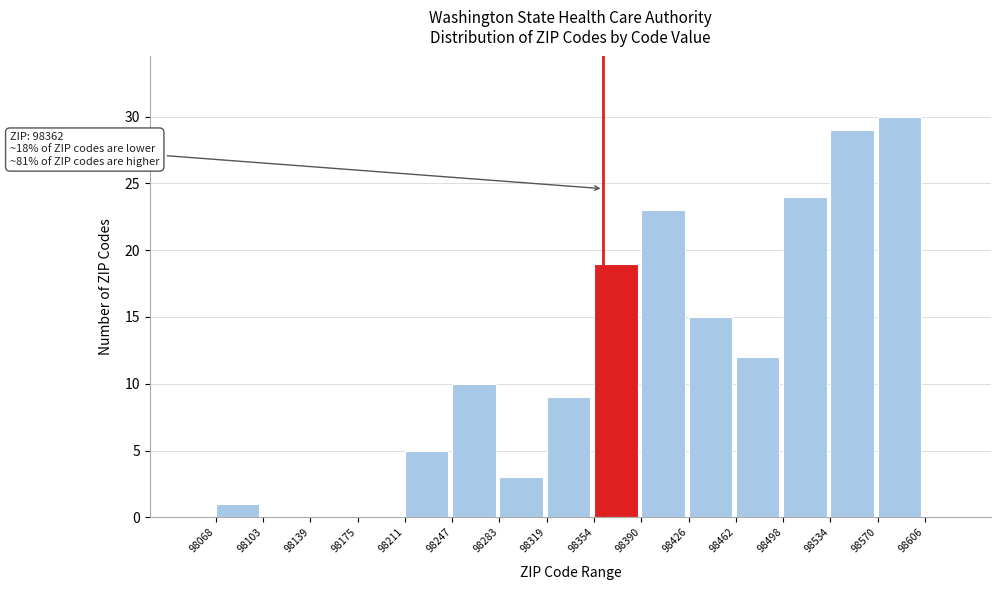

Which range on the x-axis has the tallest bar?

98570 to 98606